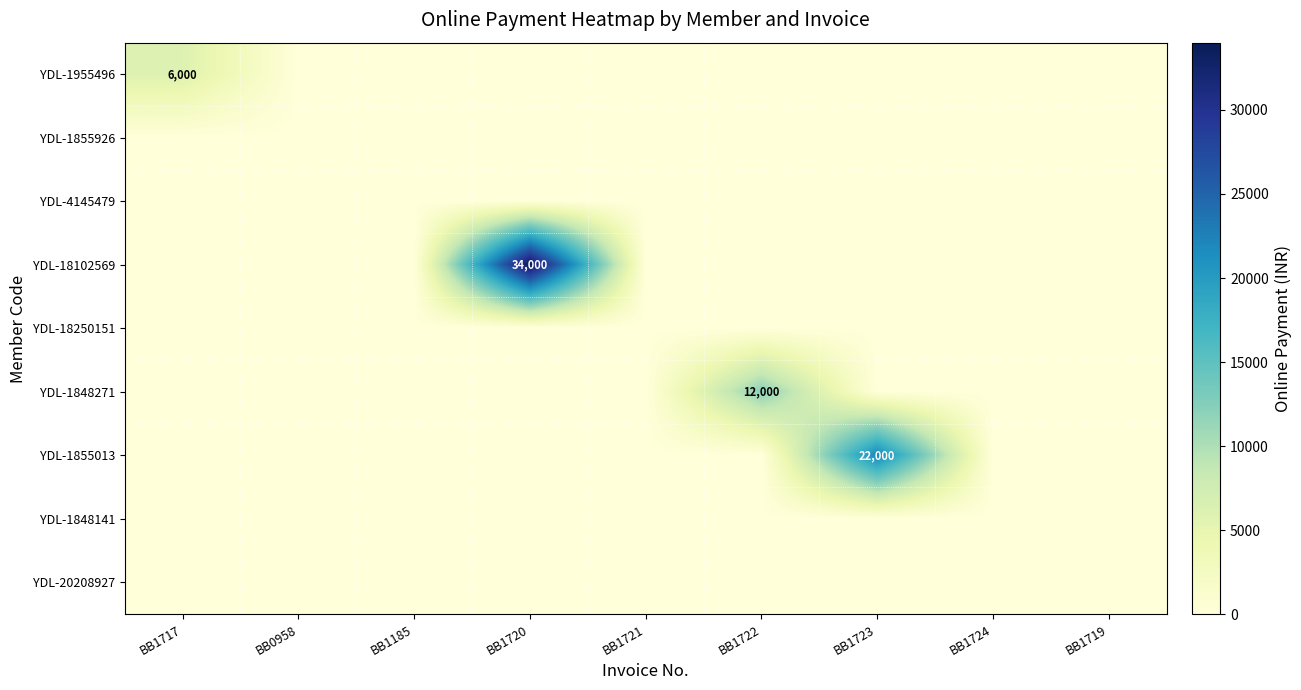

What is the average value of the YDL-18102569 series?

3778